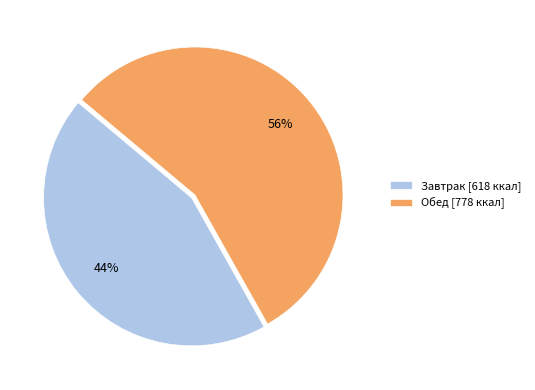

Does any single category account for the majority?

Yes